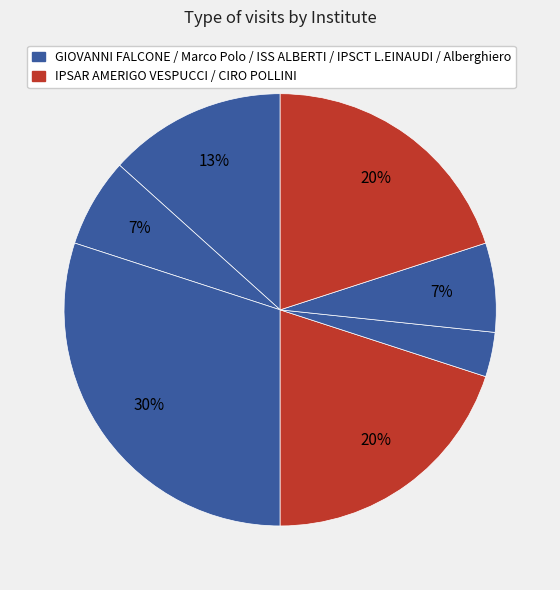

Count the number of slices in the pie.

7